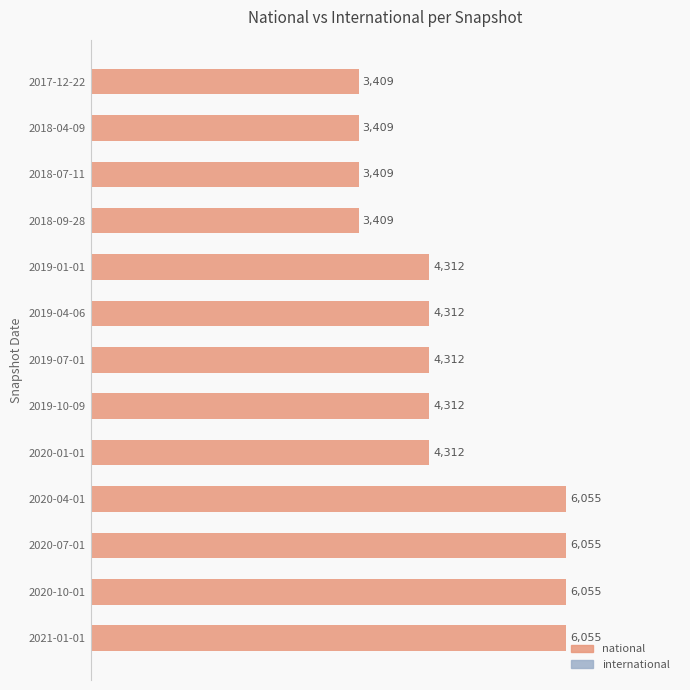

Approximately how many times larger is the value at 2021-01-01 compared to 2018-07-11?

1.8